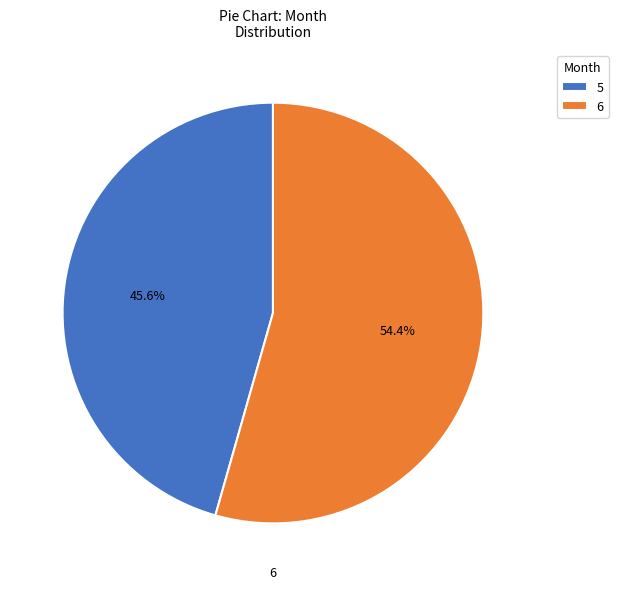

What is the majority slice?

6